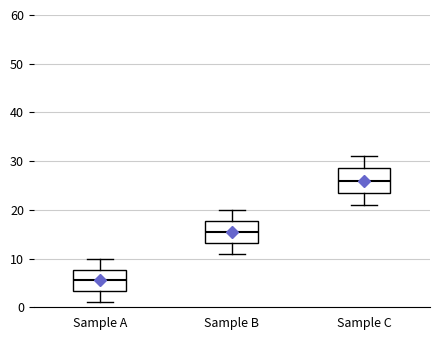

Where does the lower whisker of the box for Sample A end on the y-axis? The values are not printed on the chart, so give them approximately, as read against the axis.

1